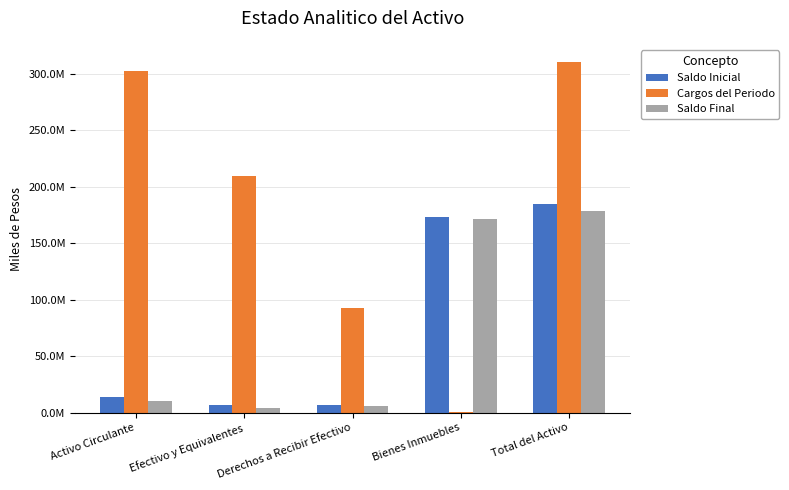

At which label does Saldo Inicial first exceed 14064963?

Activo Circulante